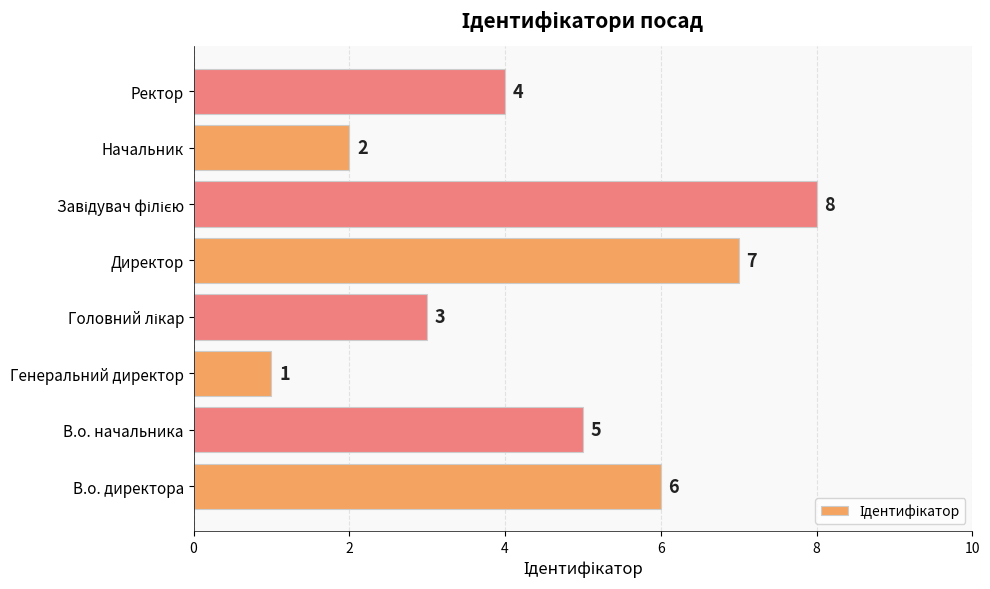

Which has a higher value, Ректор or Генеральний директор?

Ректор